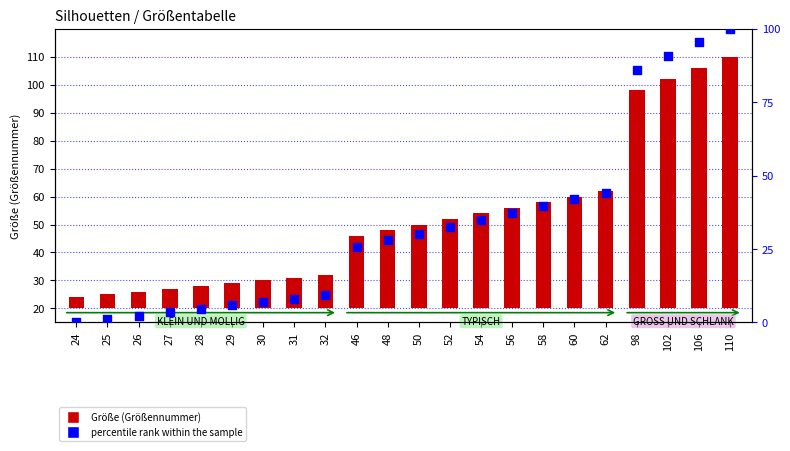

At which category is the sum across all series the highest?

110